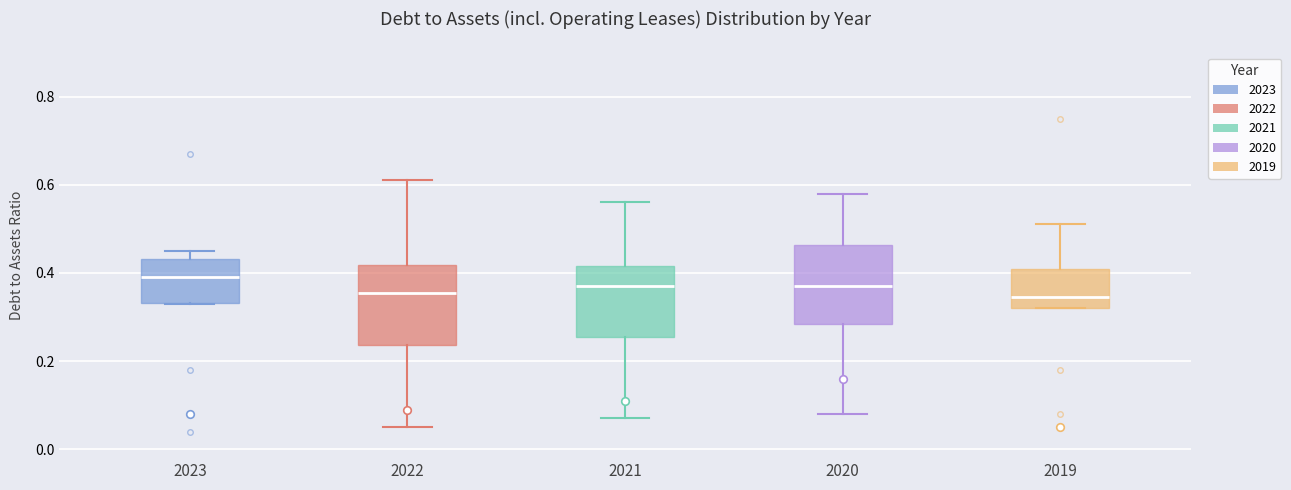

Reading left to right, read every box against the y-axis: the position of its median line, the range the box covers, and the ends of its whiskers. The values are not printed on the chart, so give them approximately, as read against the axis.

2023: median 0.40, box 0.34 to 0.44, whiskers 0.34 to 0.46
2022: median 0.36, box 0.24 to 0.42, whiskers 0.06 to 0.62
2021: median 0.38, box 0.26 to 0.42, whiskers 0.08 to 0.56
2020: median 0.38, box 0.28 to 0.46, whiskers 0.08 to 0.58
2019: median 0.34, box 0.32 to 0.42, whiskers 0.32 to 0.52